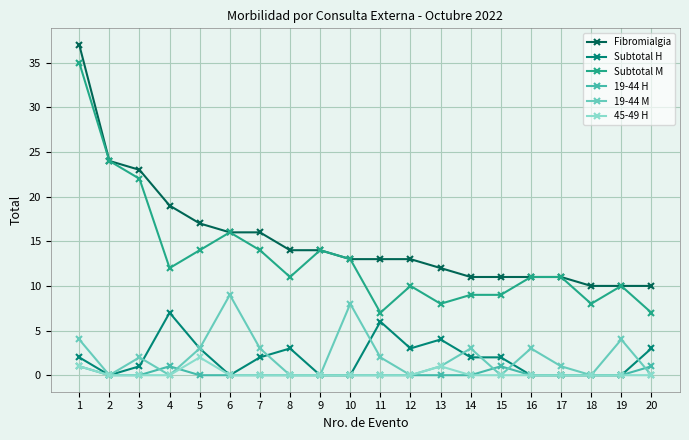

What value does the Subtotal H series have at 5?

3